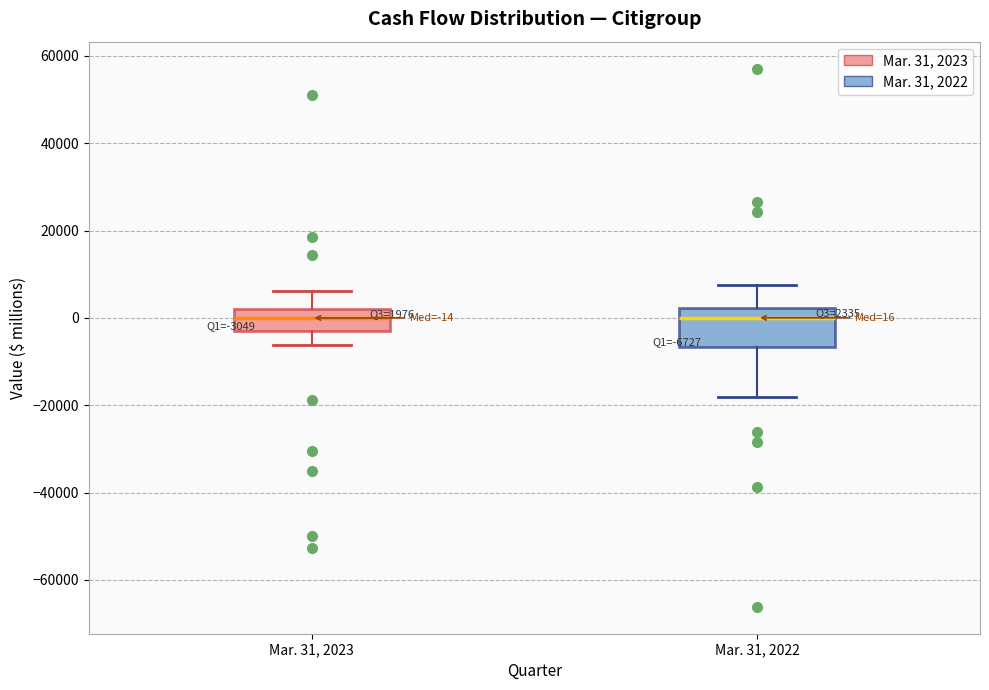

Which box is the tallest, from its lower edge to its upper edge?

Mar. 31, 2022